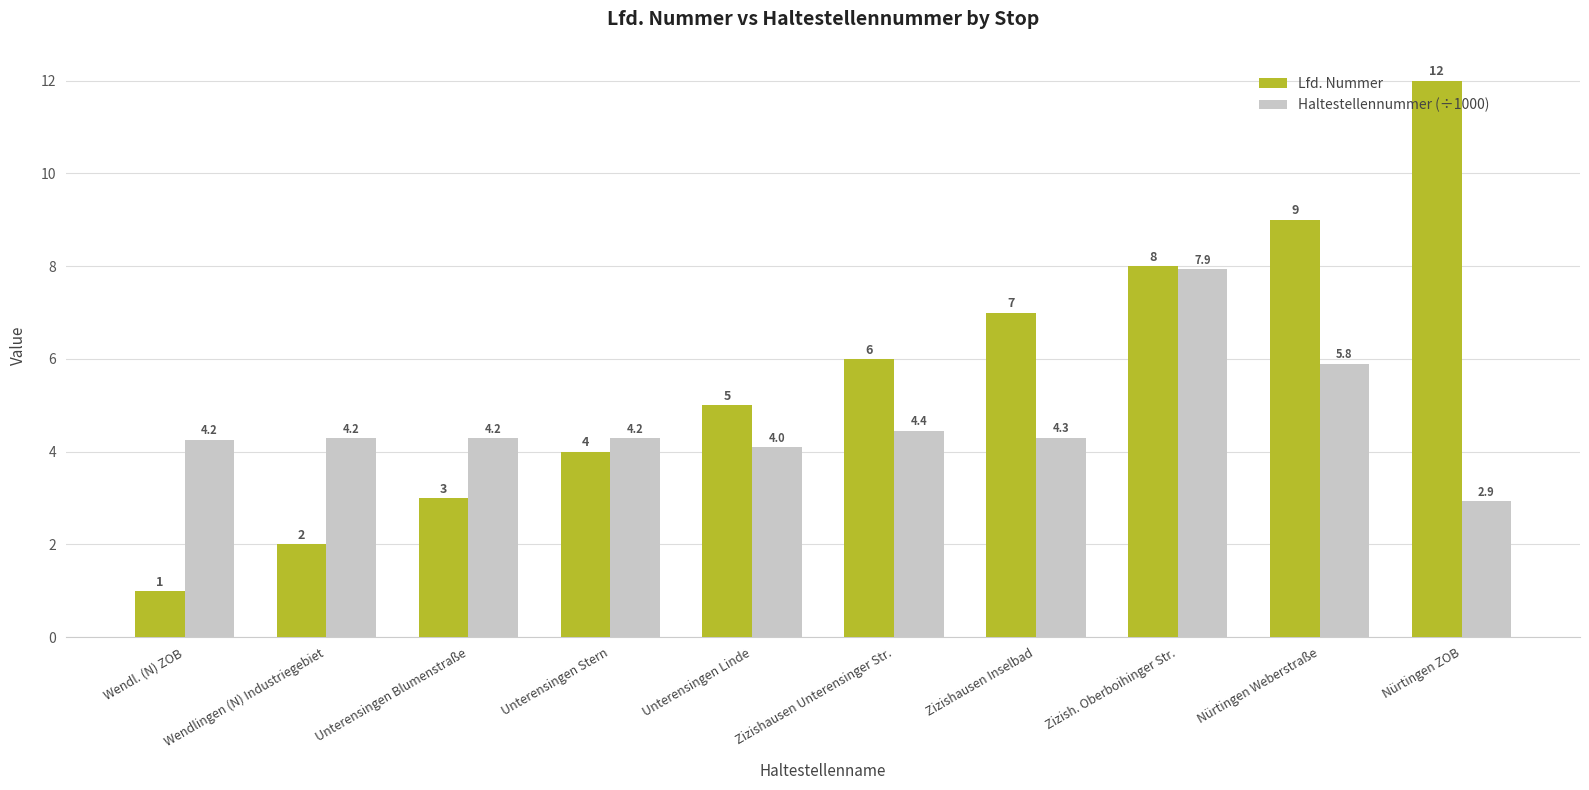

True or false: Haltestellennummer (÷1000) has a value of 2.0 at Nürtingen ZOB.

False